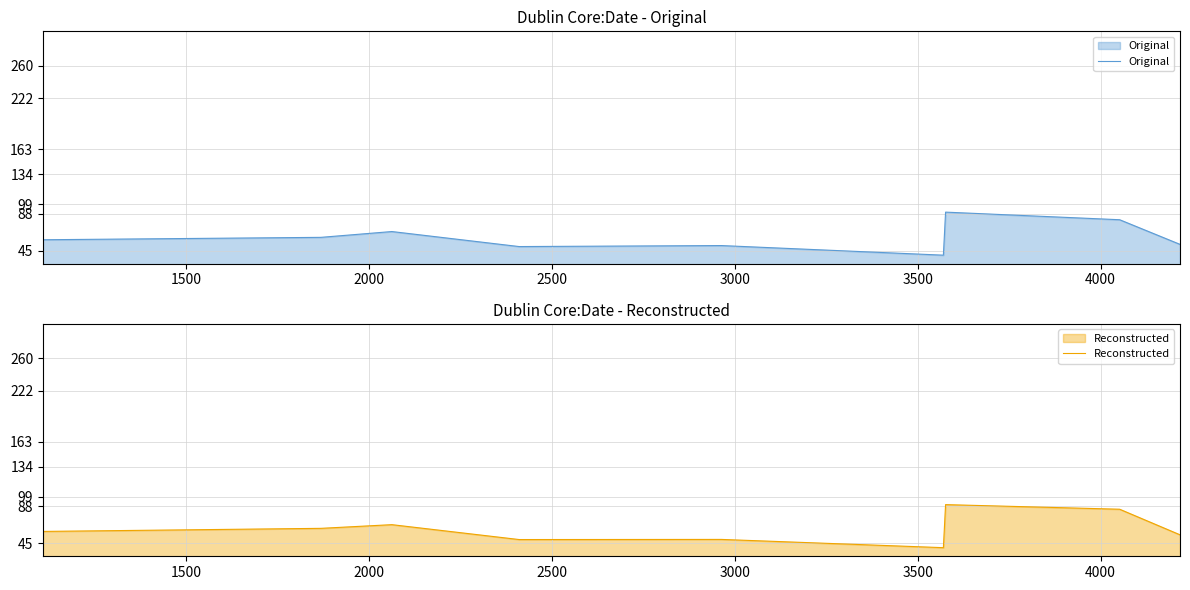

True or false: Reconstructed has more than 0 points higher than both neighbors.

True